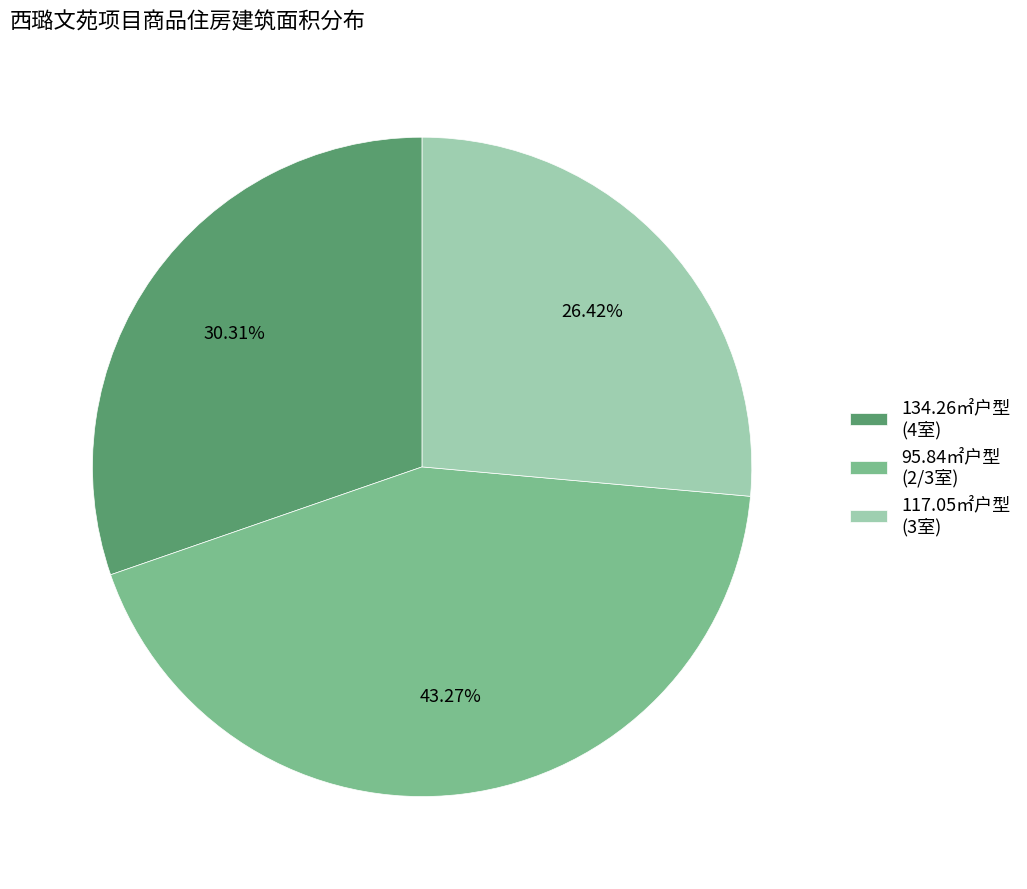

Count the number of slices in the pie.

3